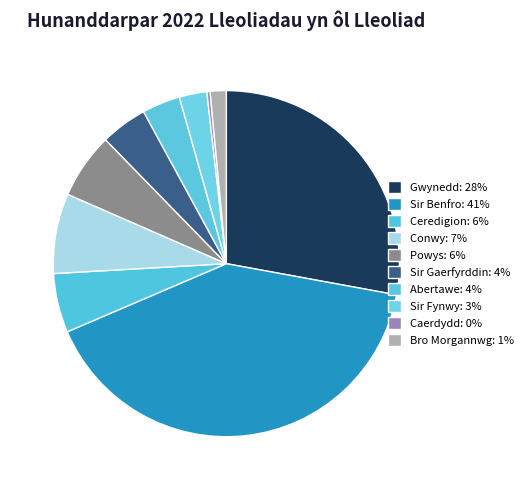

The Powys slice represents 19% of the pie. True or false?

False